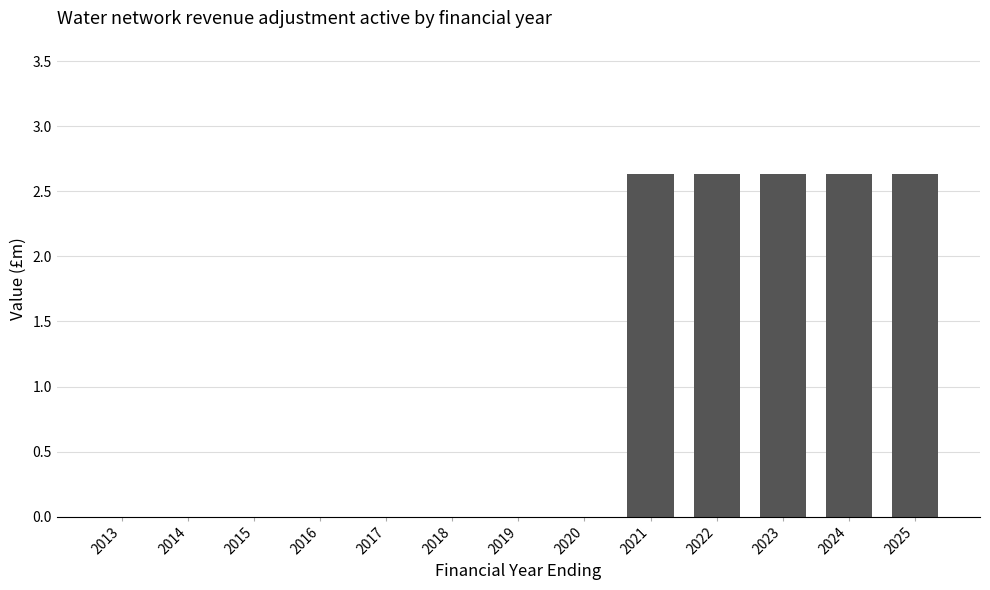

What is the maximum value shown in the chart?

2.6